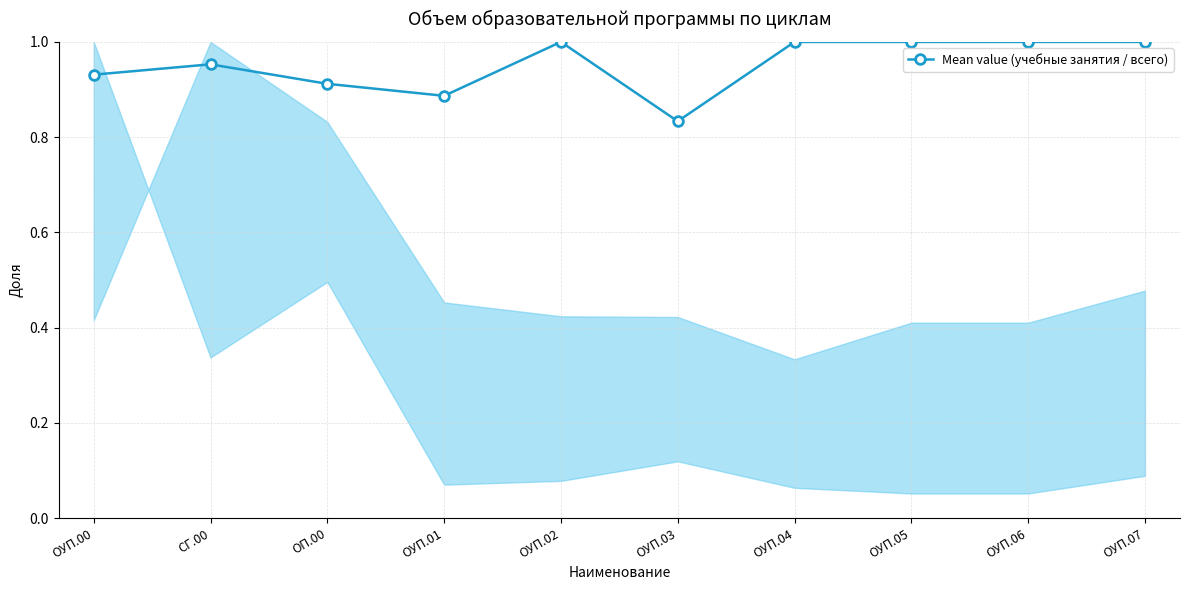

Where is the first local maximum?

СГ.00